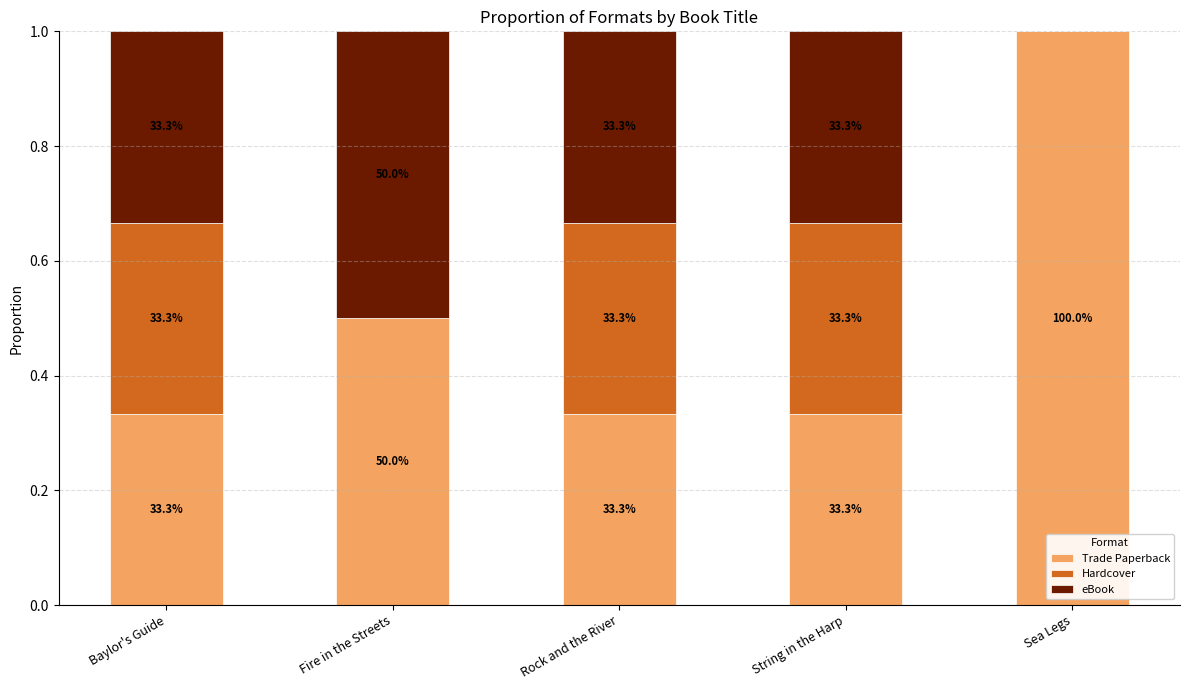

What are all the series names shown in the legend?

Trade Paperback, Hardcover, eBook